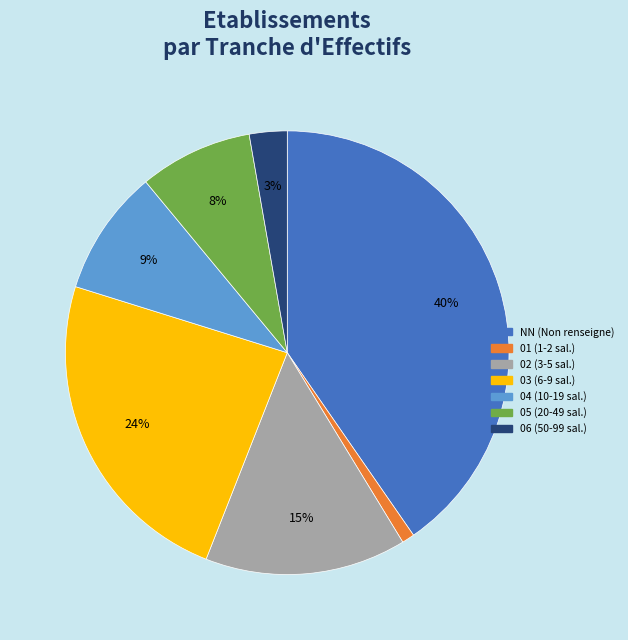

Which category has the biggest portion of the pie?

NN